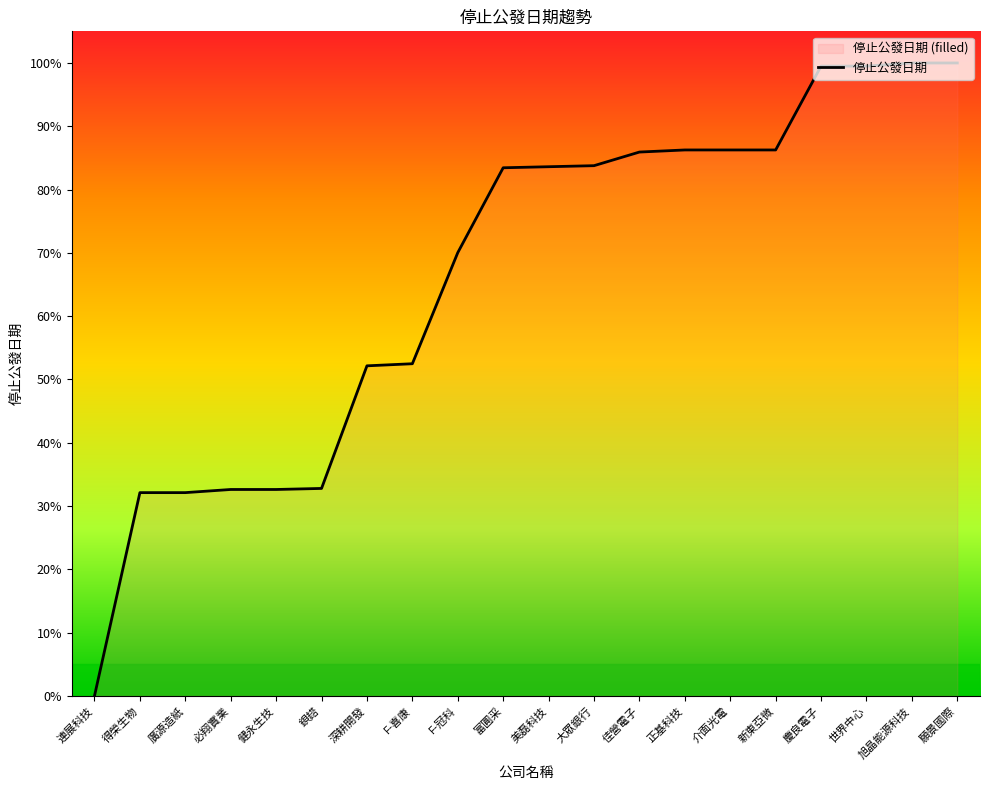

Reading left to right, what are all the values shown in this chart?

連展科技=0.0	得榮生物=32.1	廣源造紙=32.1	必翔實業=32.6	健永生技=32.6	鋇鎝=32.8	深耕開發=52.2	F-喜康=52.5	F-冠科=70.0	富圓采=83.4	美磊科技=83.6	大眾銀行=83.8	佳營電子=85.9	正基科技=86.3	介面光電=86.3	新東亞微=86.3	慶良電子=99.5	世界中心=99.5	旭晶能源科技=100.0	願景國際=100.0